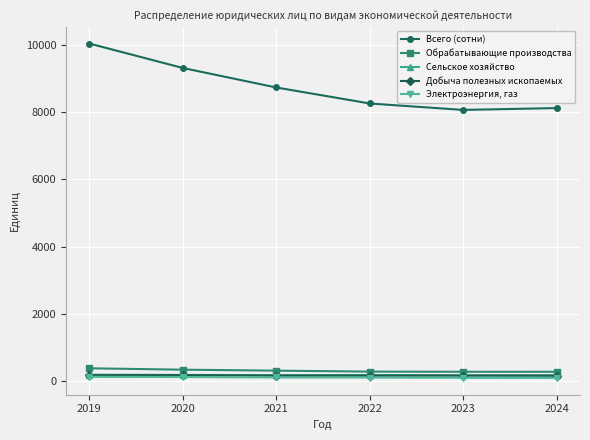

List the series in order of their peak value, lowest first.

Электроэнергия, газ, Добыча полезных ископаемых, Сельское хозяйство, Обрабатывающие производства, Всего (сотни)